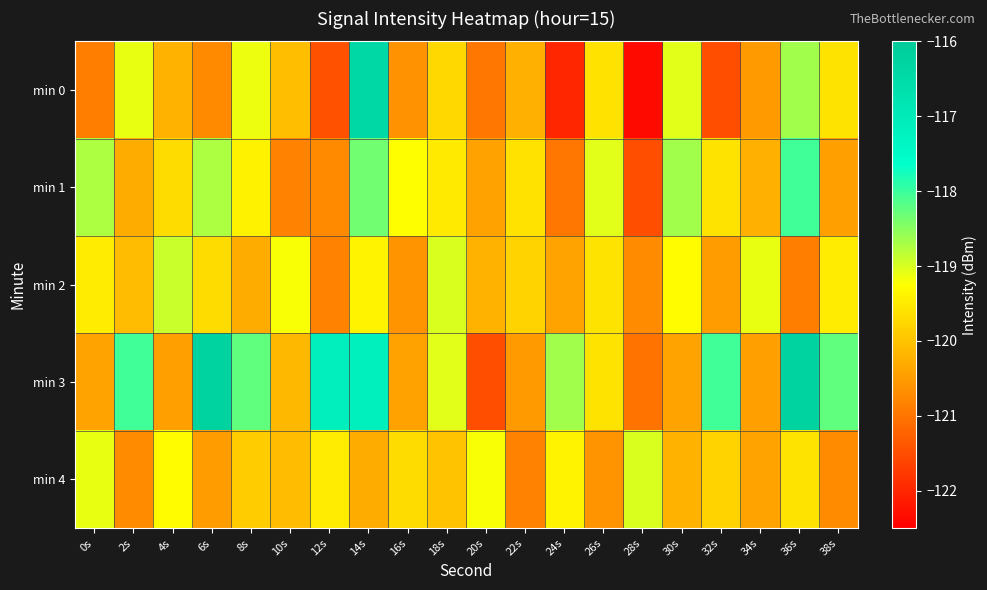

Which series has the largest range (max minus min)?

min 0